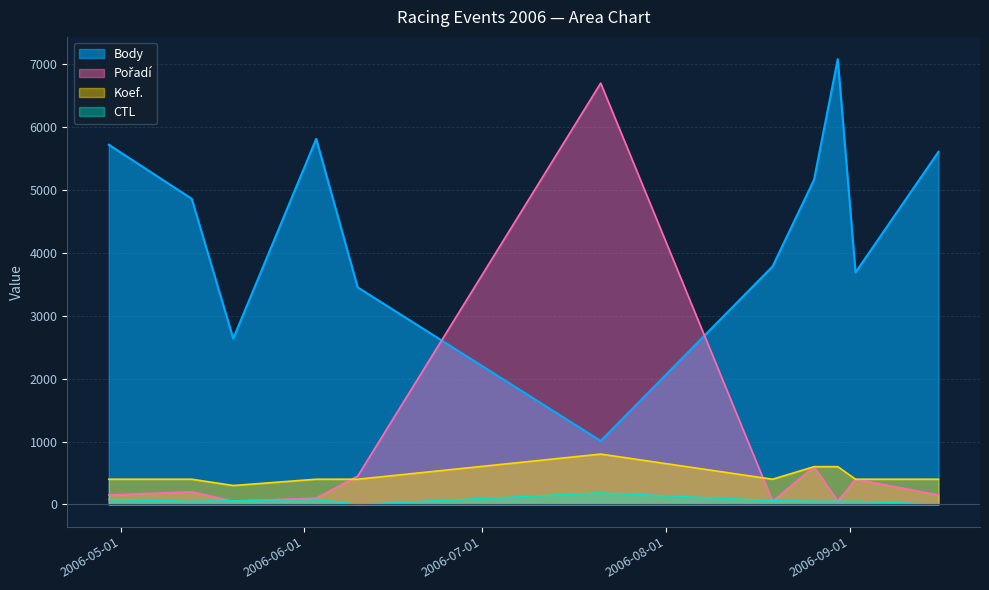

Read the Koef. value at 2006-04-29.

400.0